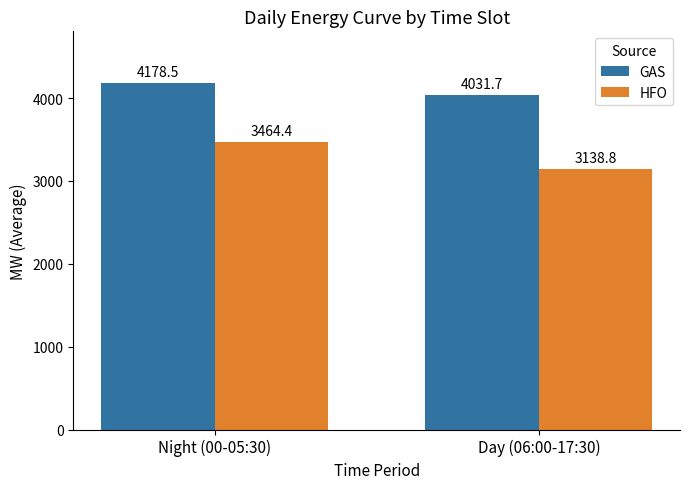

What value does the HFO series have at Night (00-05:30)?

3464.4